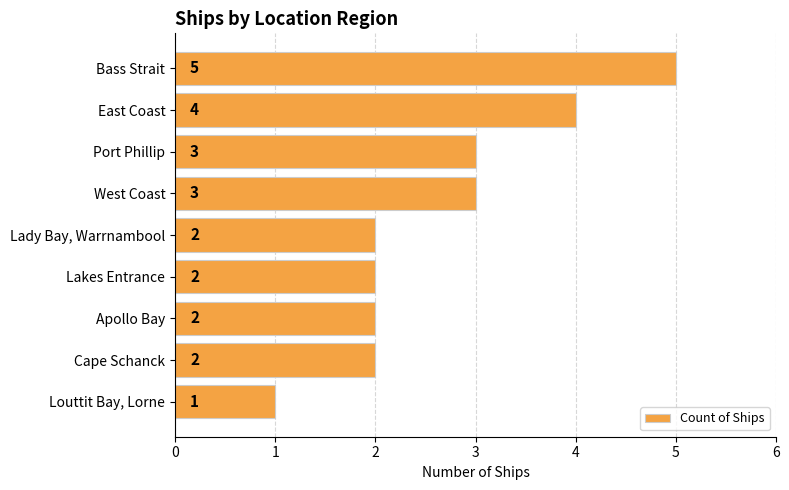

Reading top to bottom, list all the values displayed in this chart.

5	4	3	3	2	2	2	2	1